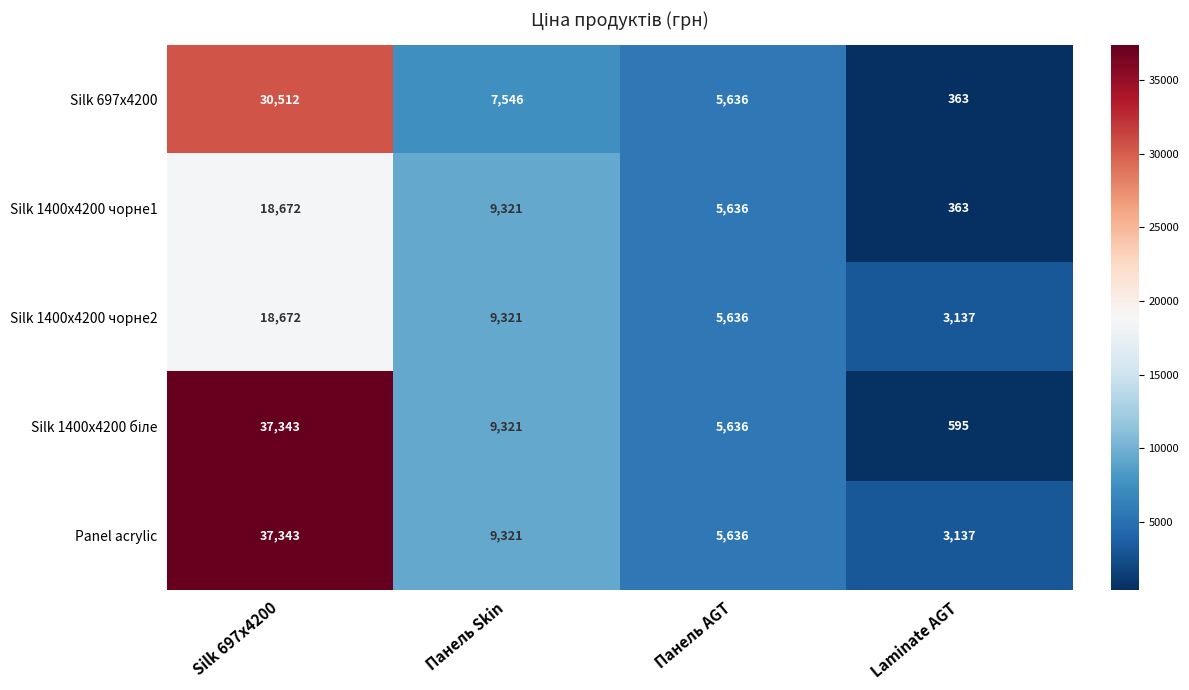

The value of Silk 697x4200 at Панель AGT is 8772. True or false?

False